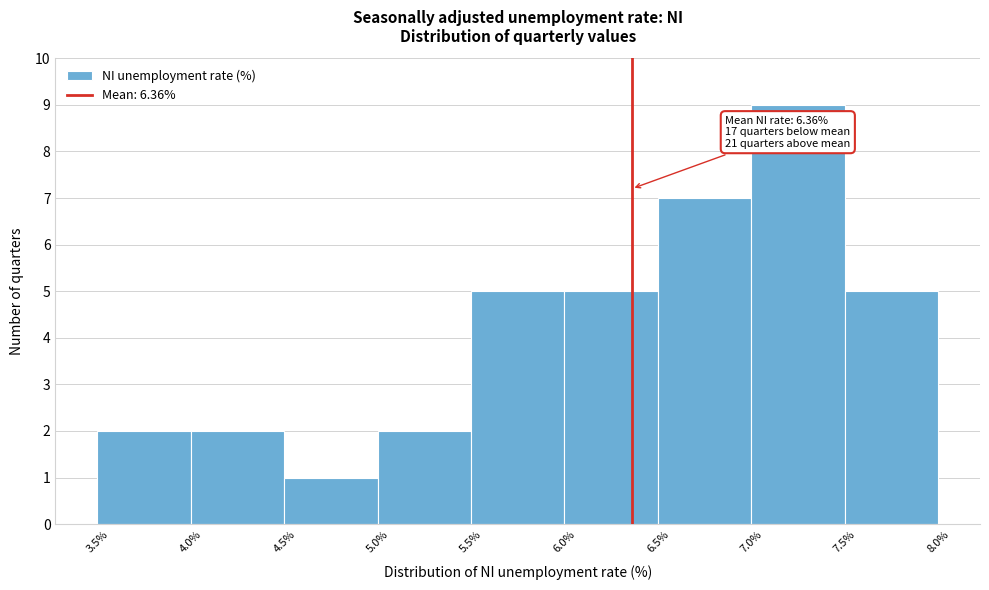

Over which range of the x-axis is the bar tallest?

7.0% to 7.5%